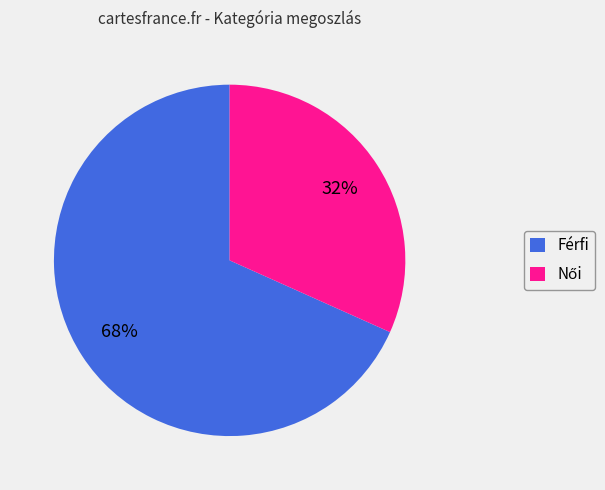

To the nearest percent, what is the average slice percentage?

50%